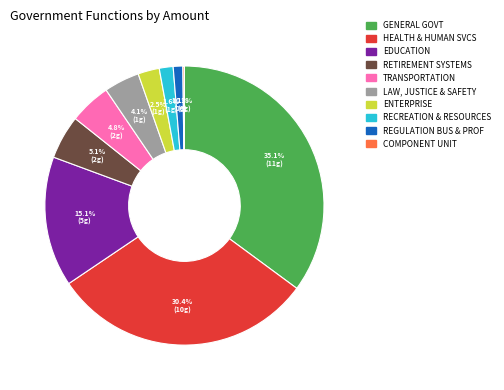

Is there any slice that represents more than half of the pie?

No